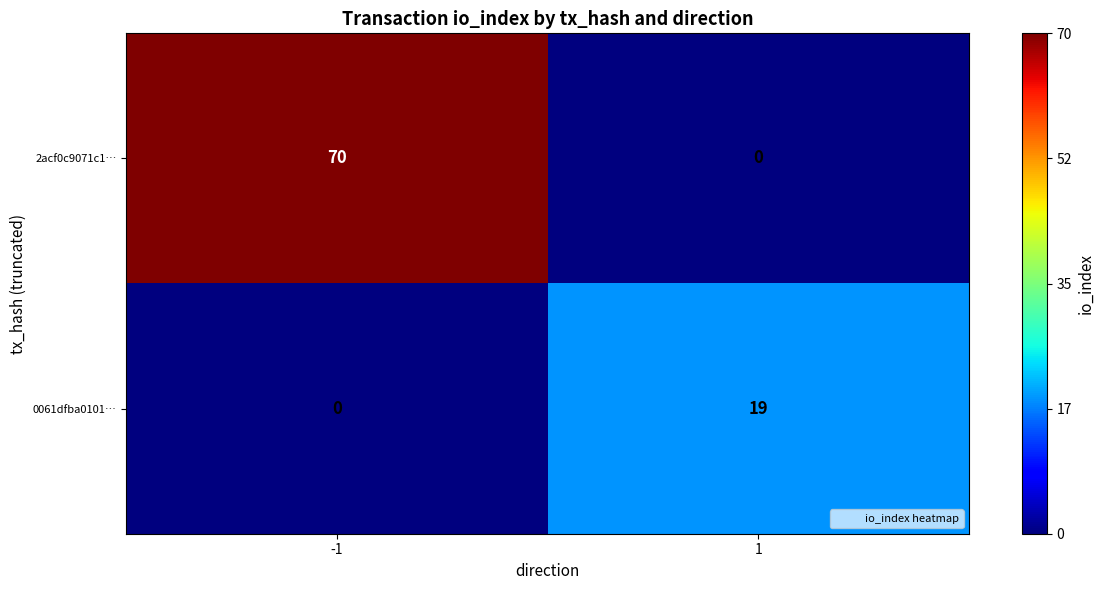

Is it true that 0061dfba0101… equals 19 at 1?

True